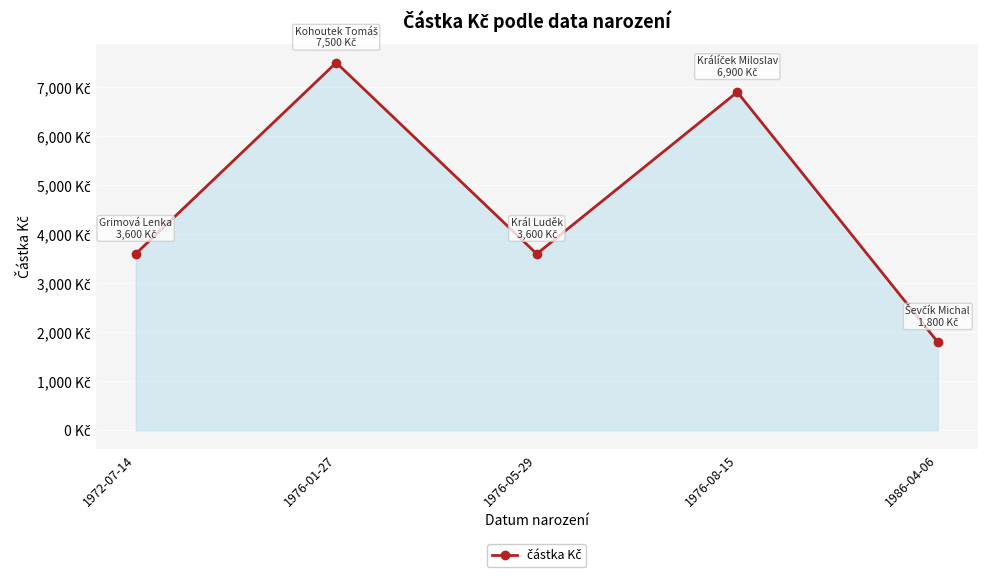

What is the label of the 3rd point from the right?

1976-05-29